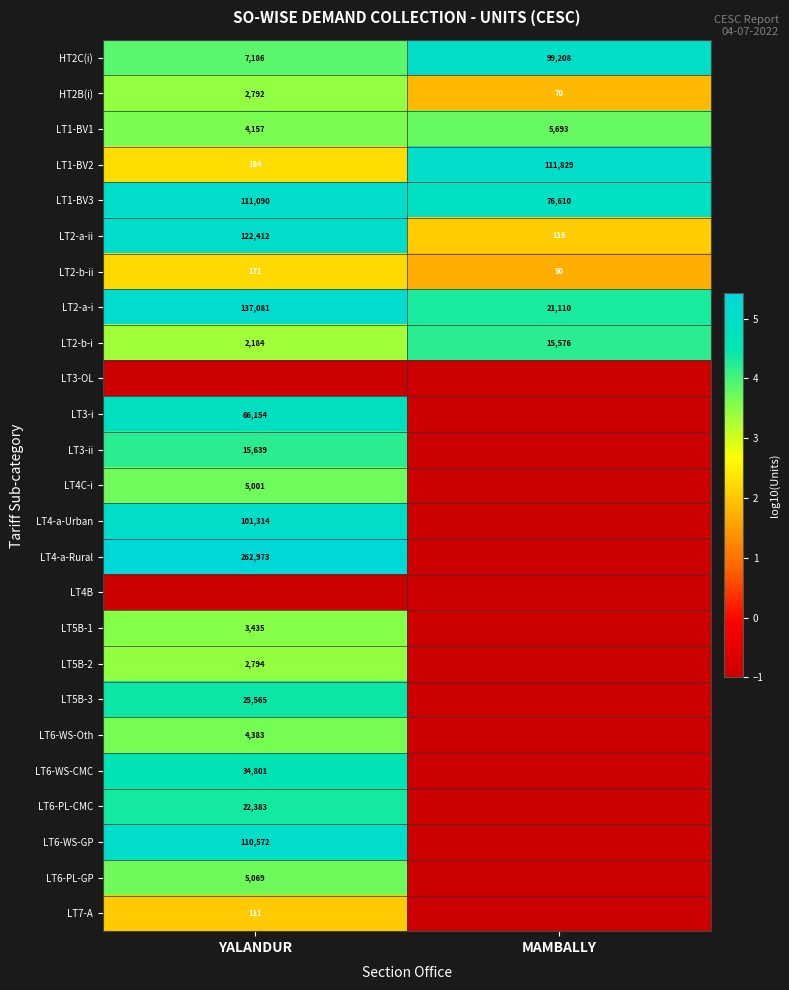

What is the sum of all LT2-a-ii values?

122528